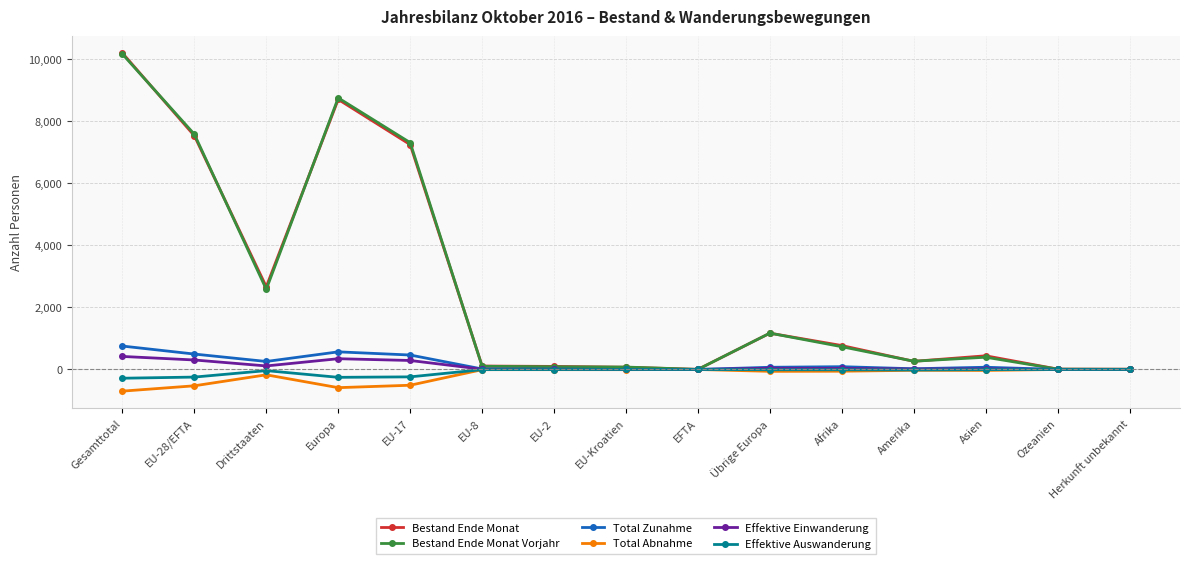

What is the total value across all series at Europa?

17530